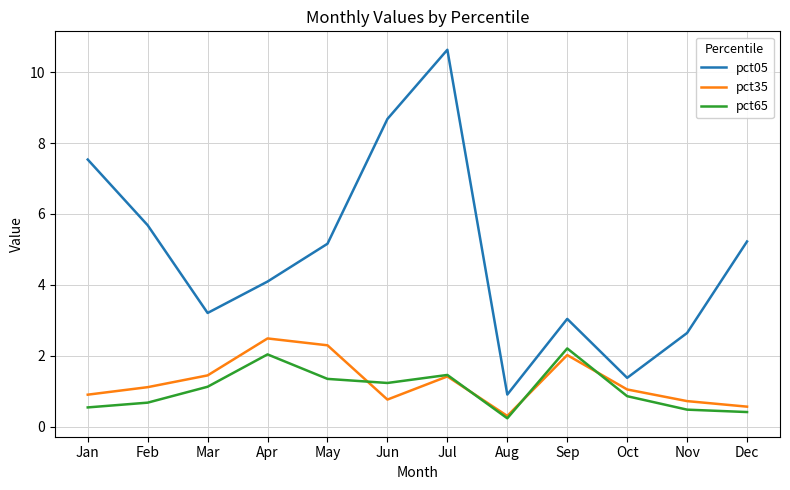

Which label corresponds to the smallest value in the chart?

Aug